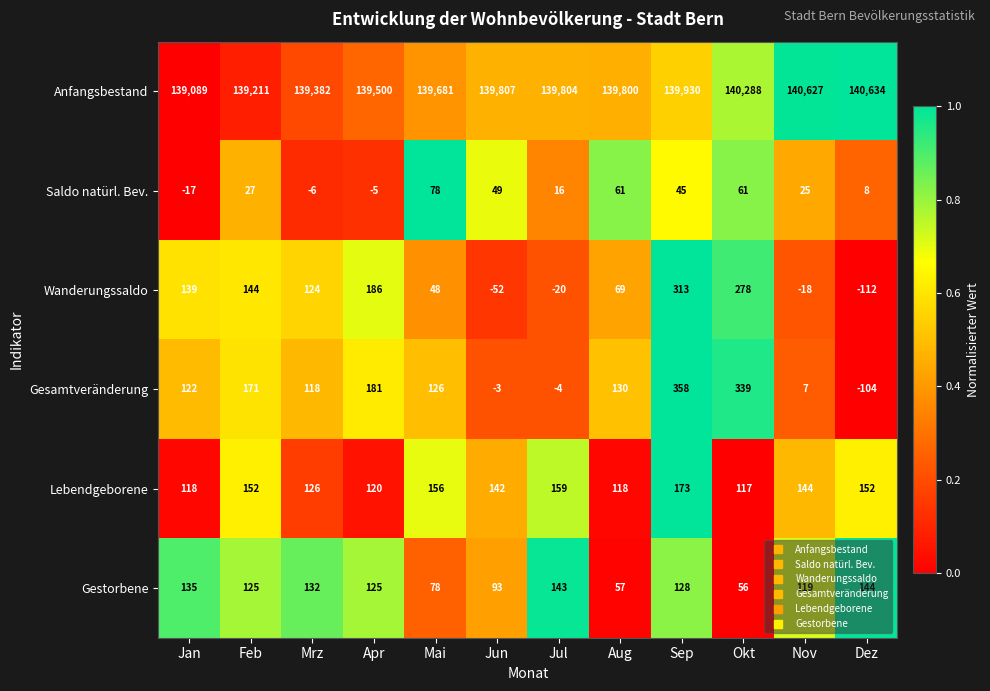

The Anfangsbestand series shows 57770 at Mrz. True or false?

False